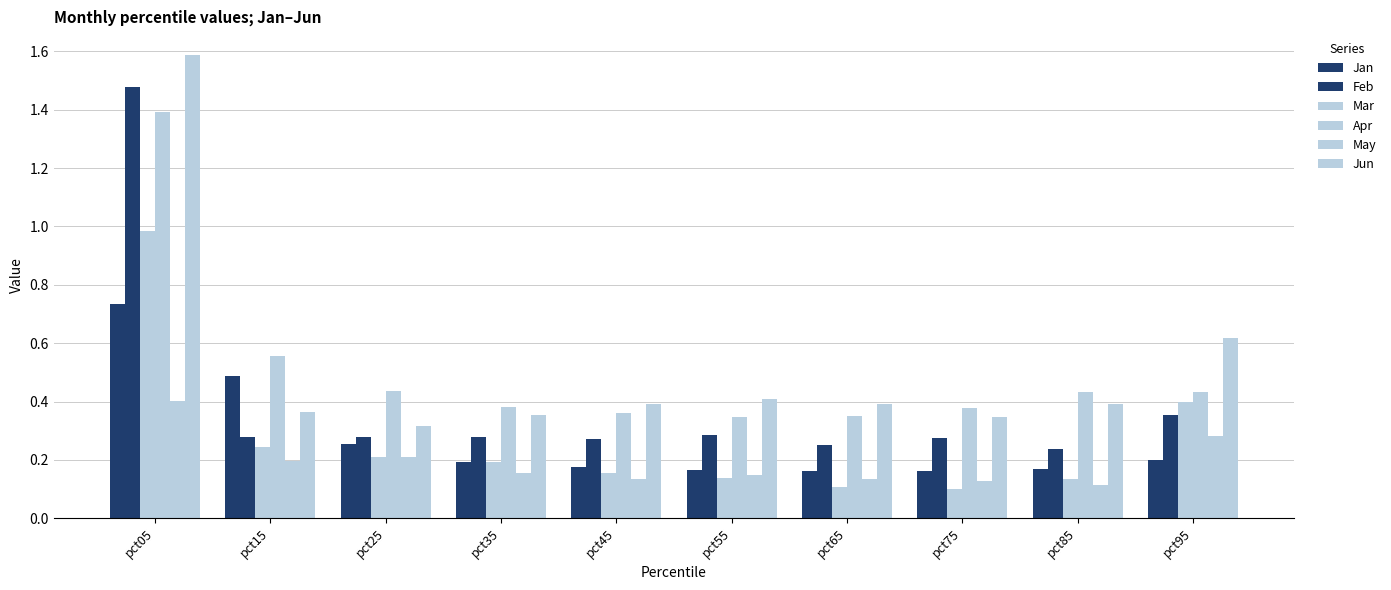

At how many categories does at least one series exceed 1?

1